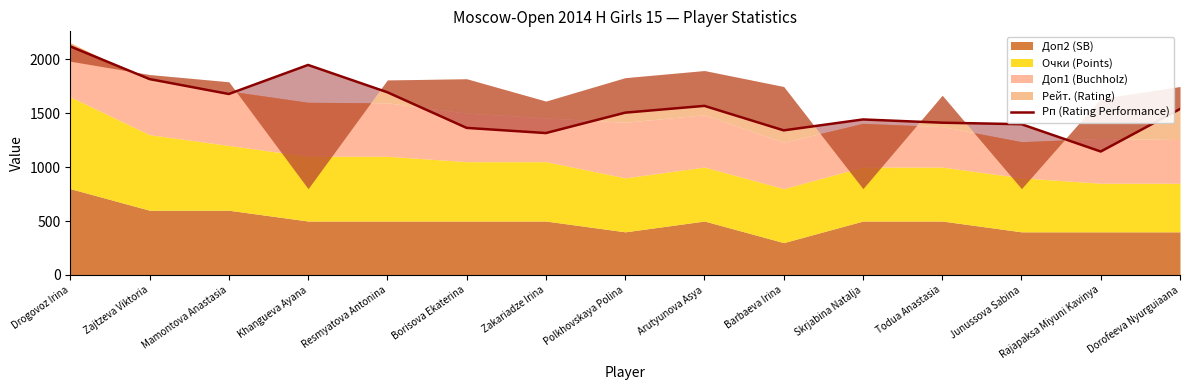

Reading left to right, extract all data points from this chart.

Drogovoz Irina=2118	Zajtzeva Viktoria=1815	Mamontova Anastasia=1677	Khangueva Ayana=1946	Resmyatova Antonina=1693	Borisova Ekaterina=1363	Zakariadze Irina=1315	Polkhovskaya Polina=1504	Arutyunova Asya=1567	Barbaeva Irina=1340	Skrjabina Natalja=1441	Todua Anastasia=1411	Junussova Sabina=1397	Rajapaksa Miyuni Kavinya=1144	Dorofeeva Nyurguiaana=1538